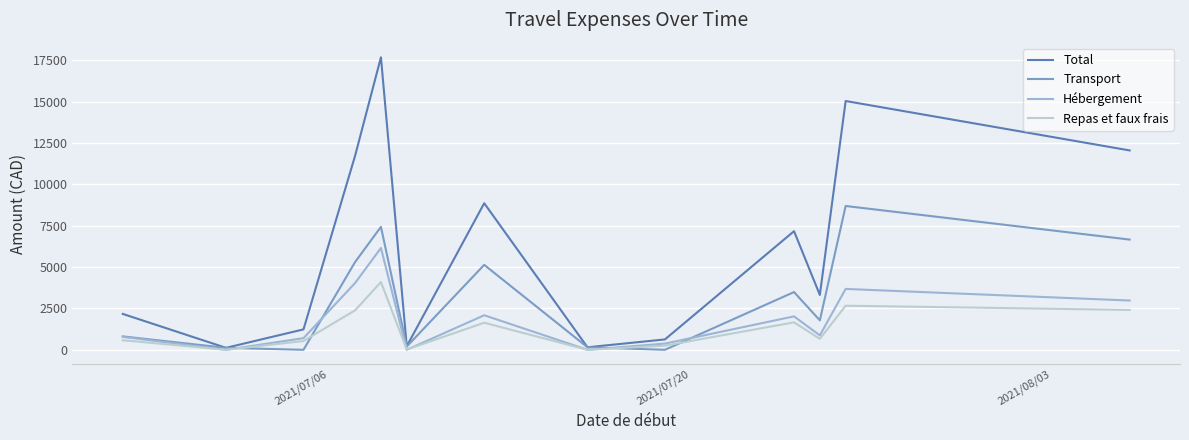

What is the greatest value displayed?

17677.6